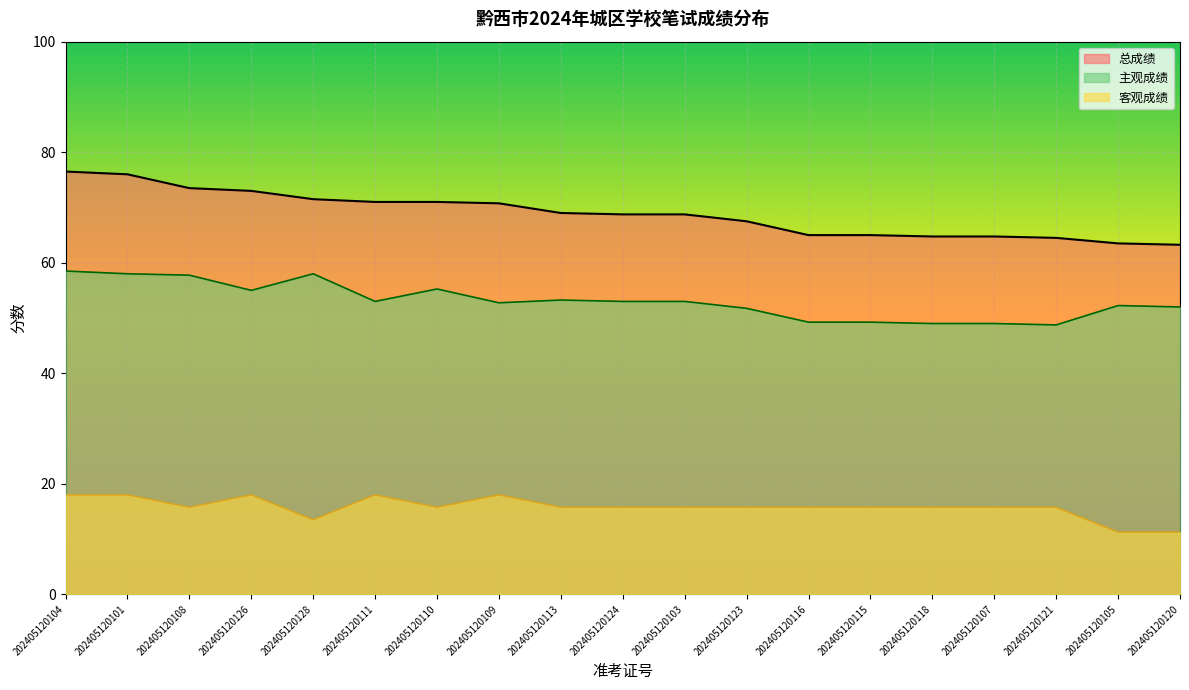

In 主观成绩, how many points are lower than both neighbors (excluding endpoints)?

4